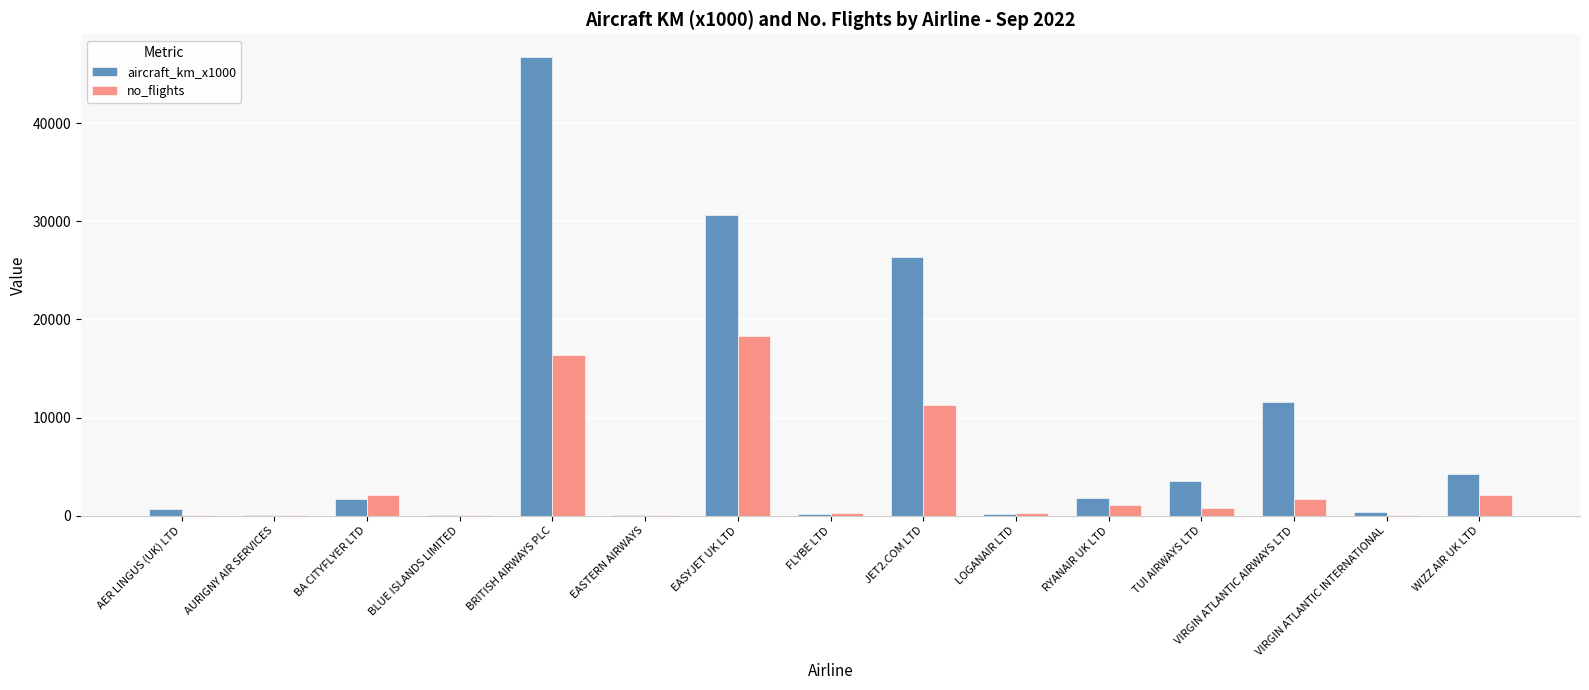

Between JET2.COM LTD and WIZZ AIR UK LTD, which series saw the biggest shift?

aircraft_km_x1000